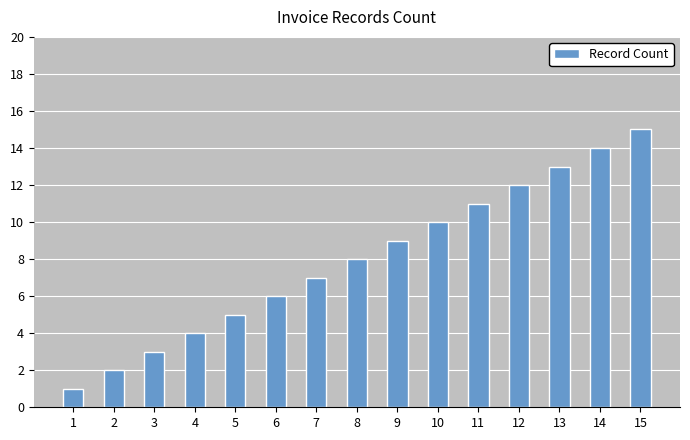

Approximately how many times larger is the value at 12 compared to 5?

2.4